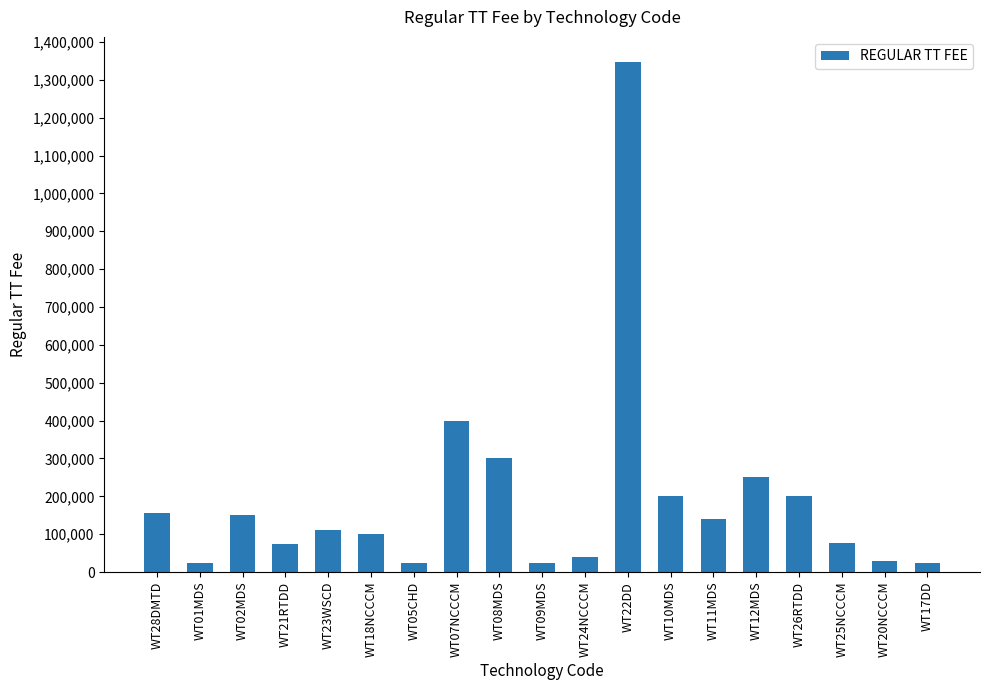

What is the greatest value displayed?

1345936